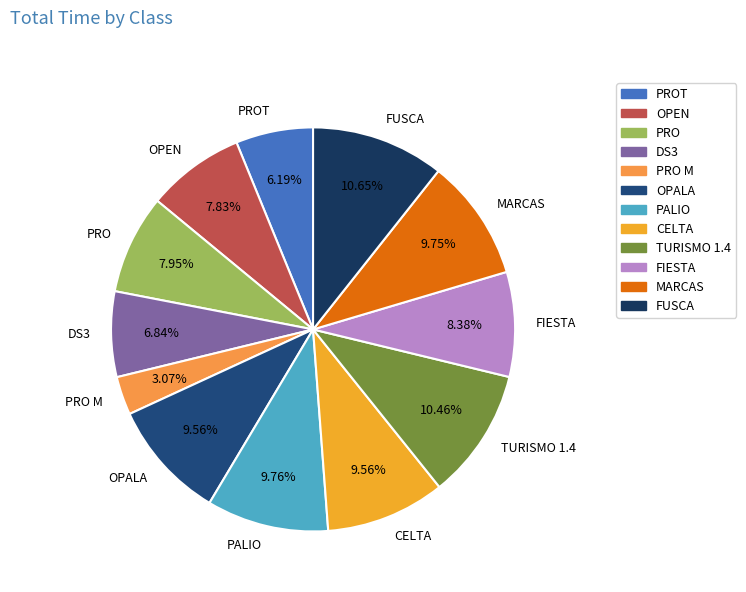

To the nearest percent, what percentage of the pie is PRO M?

3%